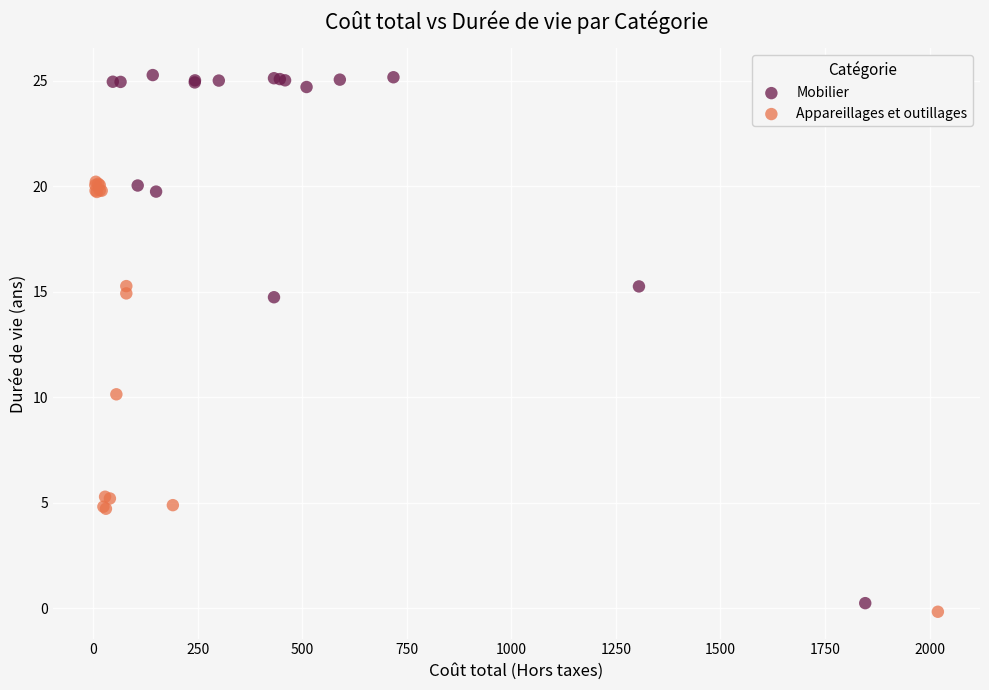

Which series has the widest spread of Y values?

Mobilier